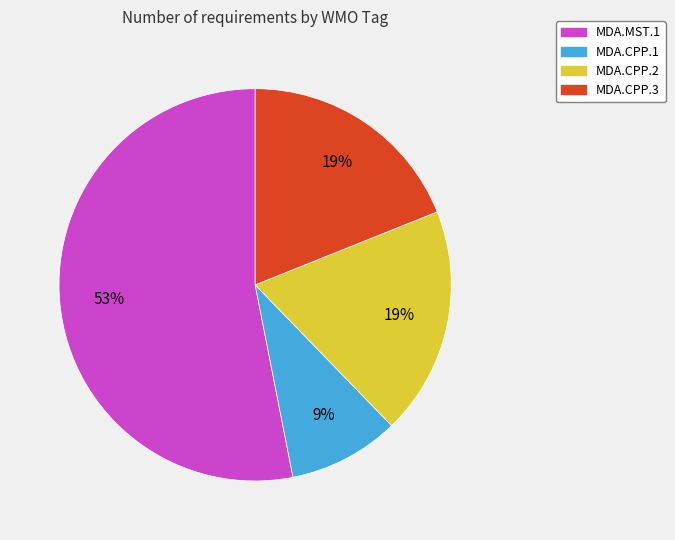

What percentage is the MDA.CPP.1 slice, to the nearest percent?

9%